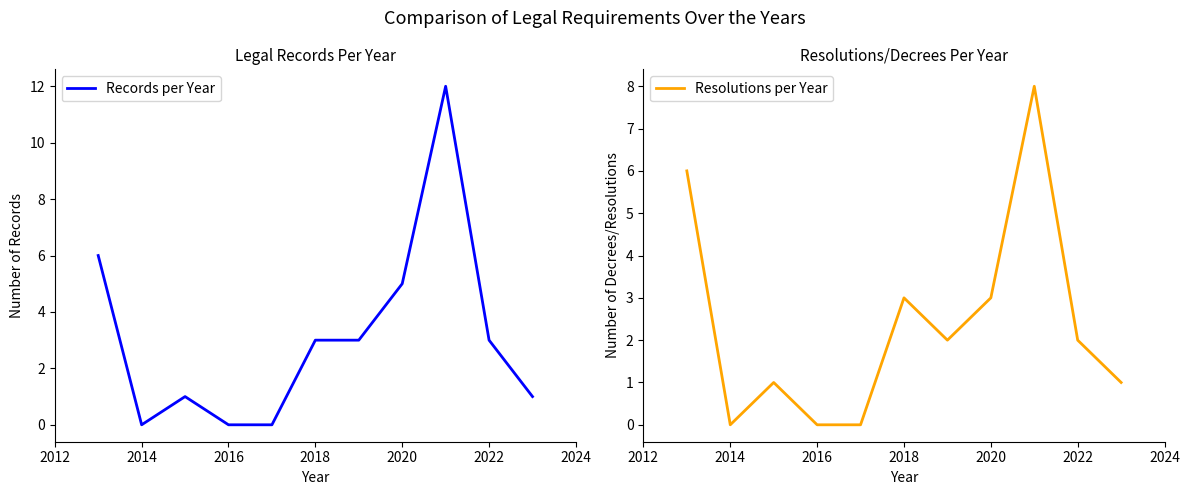

Is this an area chart (filled region under the line)?

No